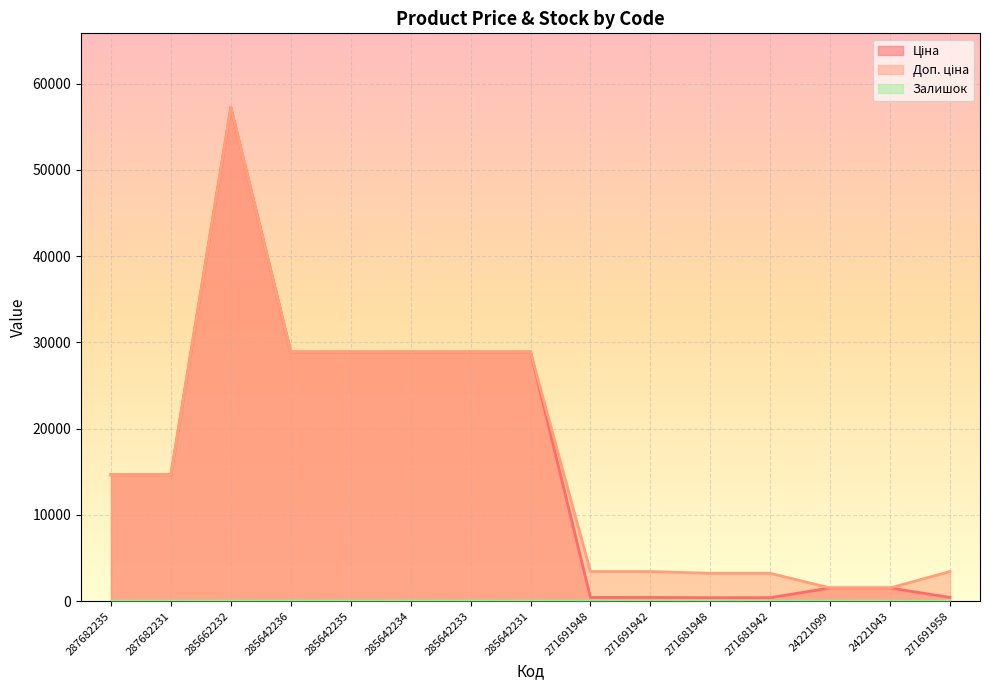

What is the greatest value displayed?

57235.5